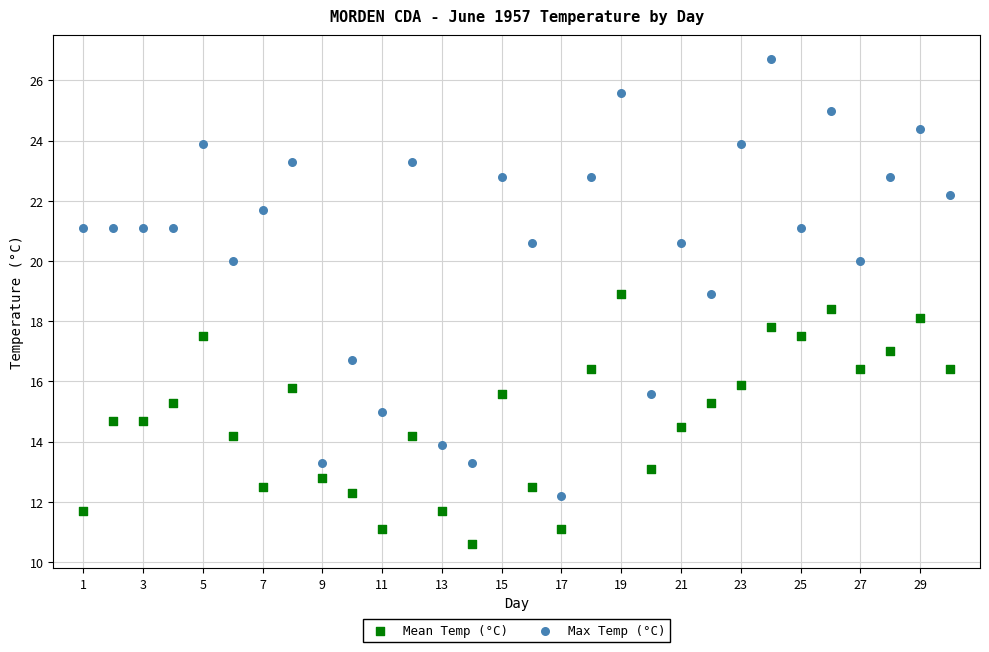

Across all data points, what is the range of Y values (max minus min)?

16.1